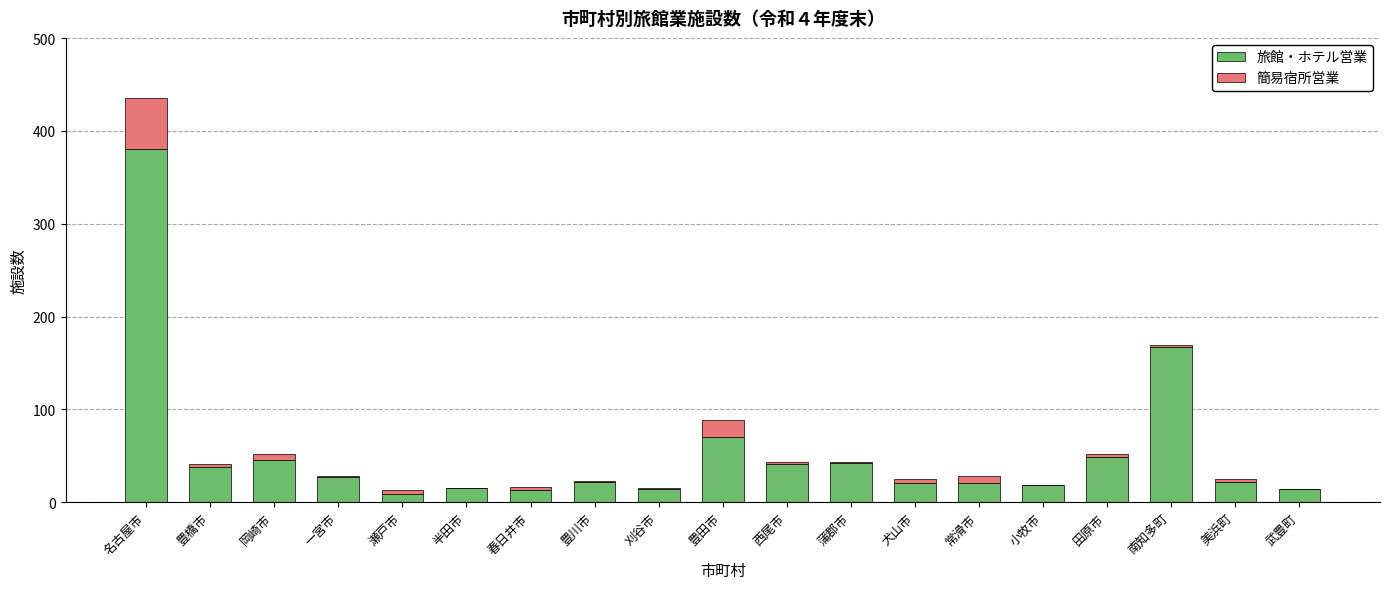

At which category is the sum across all series the highest?

名古屋市